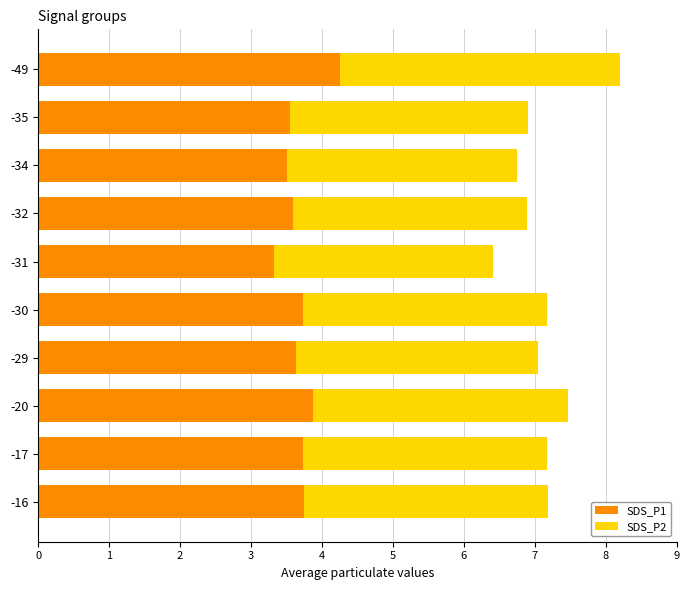

At which label does SDS_P1 reach its peak?

-49